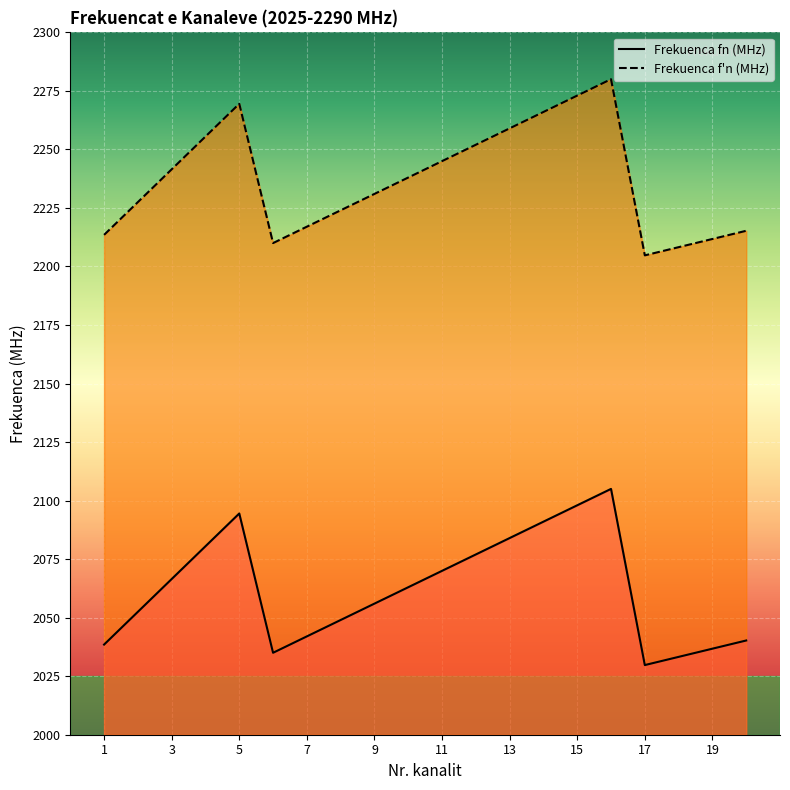

Where is Frekuenca f'n (MHz) nearest to the value 2242?

3